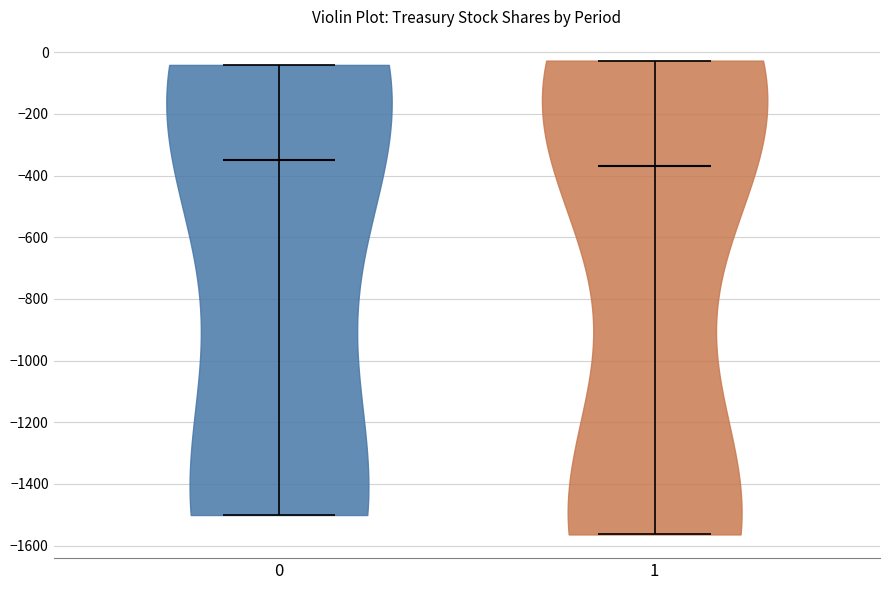

Where does the median line of the violin at x = 1 sit on the y-axis? The values are not printed on the chart, so give them approximately, as read against the axis.

-360